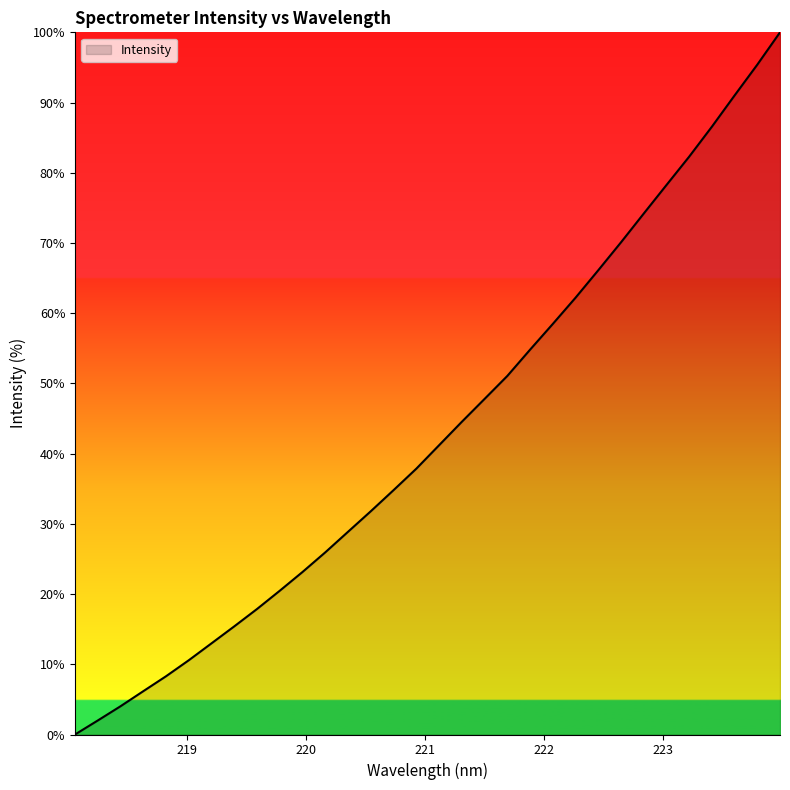

What is the maximum value shown in the chart?

100.0